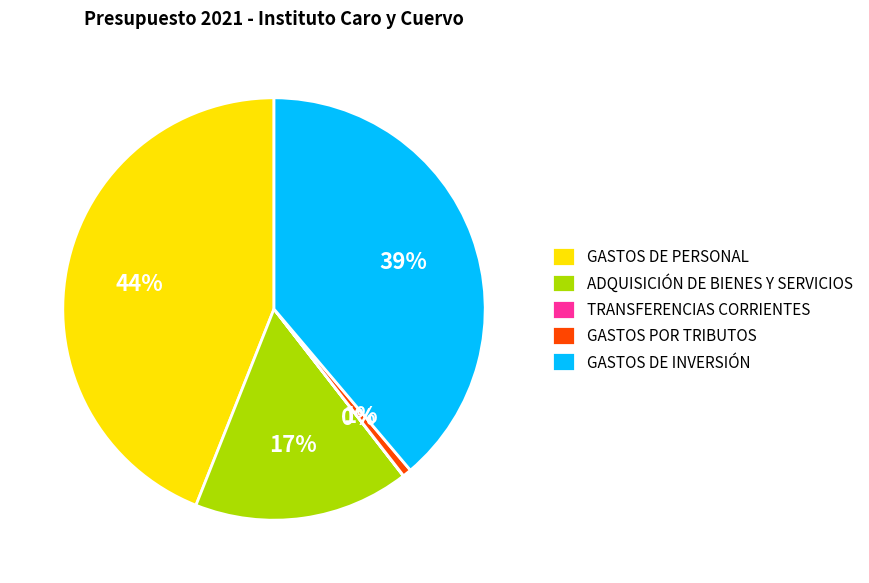

To the nearest percent, what is the difference between the GASTOS DE INVERSIÓN and GASTOS DE PERSONAL slice percentages?

5%